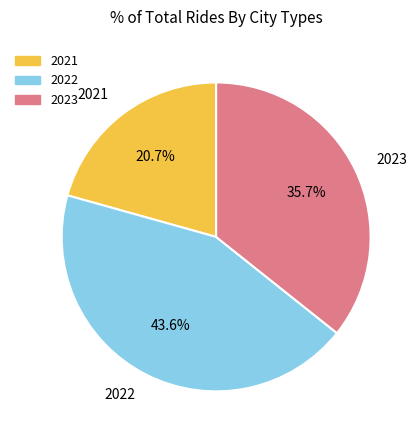

Is there any slice that represents more than half of the pie?

No